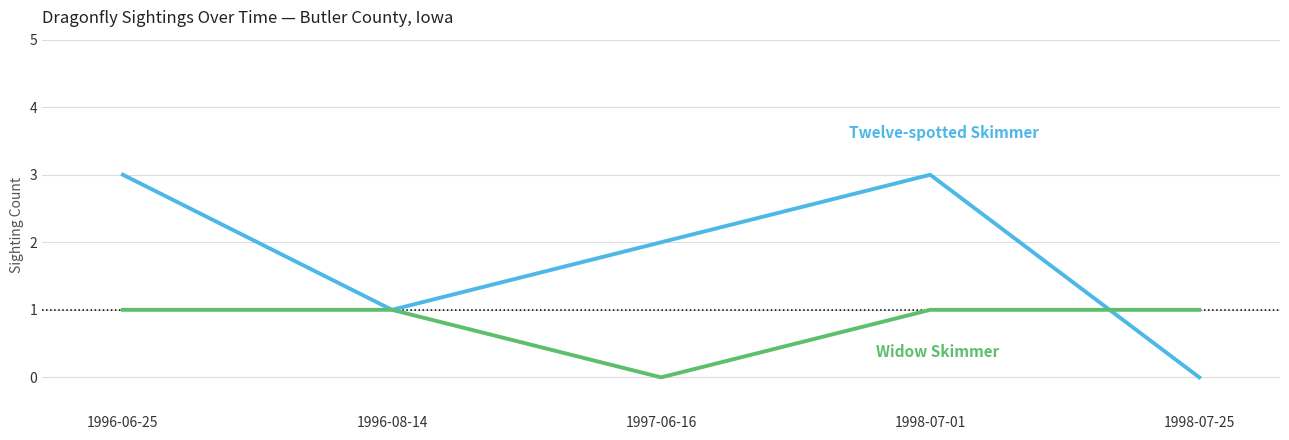

How many categories are shown in the chart?

5